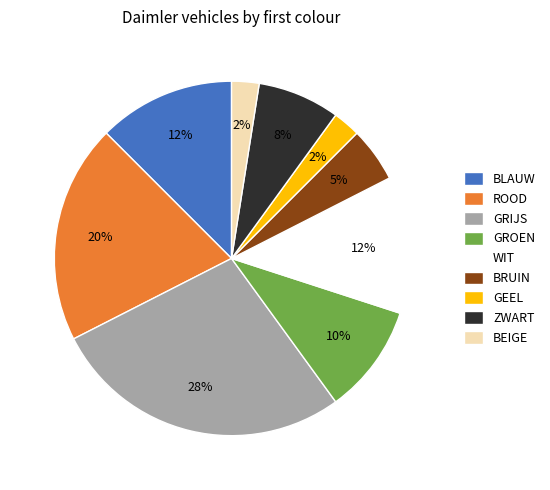

Which category has the biggest portion of the pie?

GRIJS